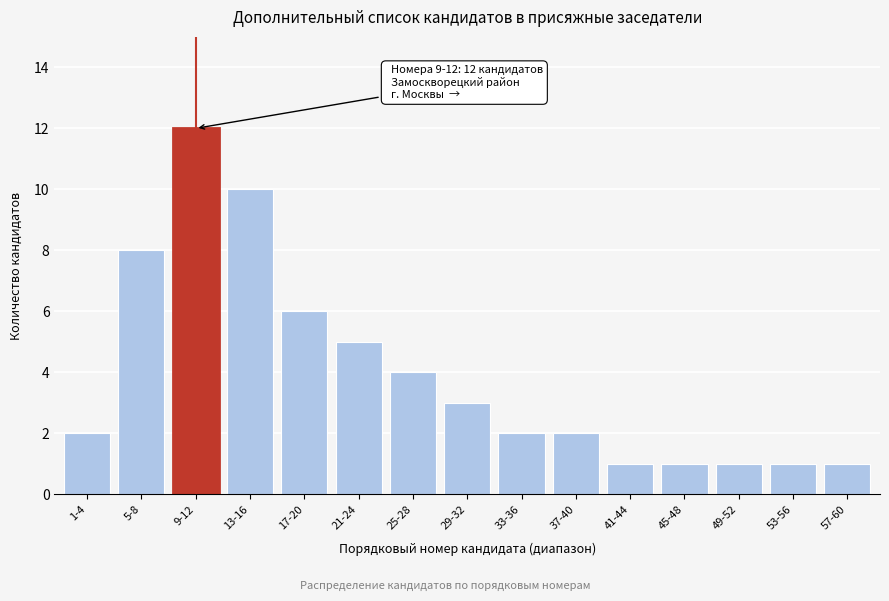

Reading right to left, extract all data points from this chart.

1	1	1	1	1	2	2	3	4	5	6	10	12	8	2